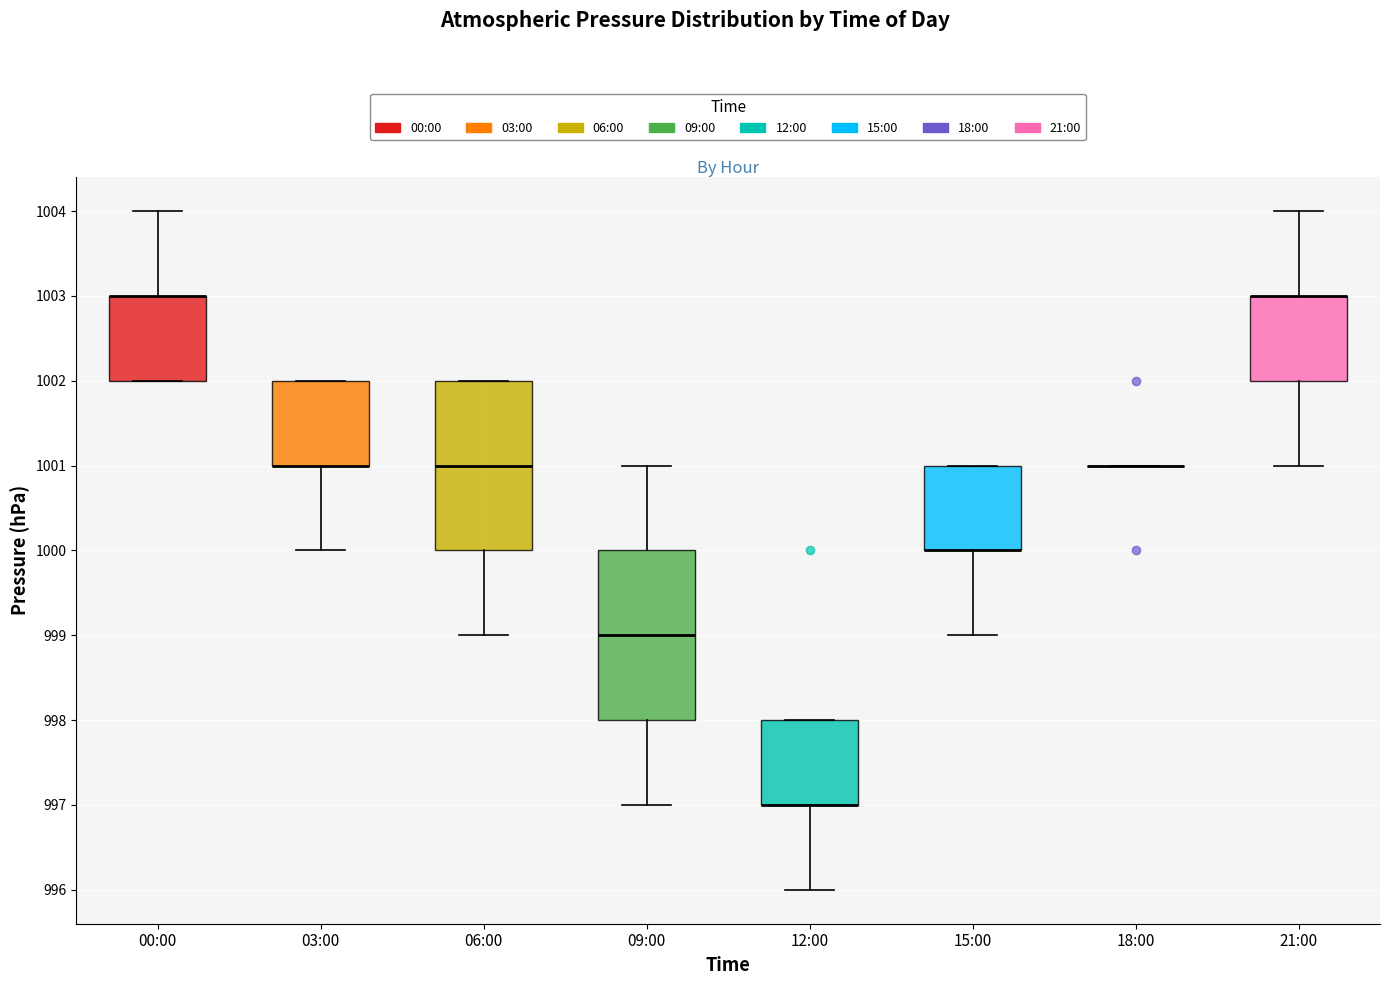

Reading left to right, transcribe this box plot: for each box, give where its median line is, the range the box spans, and where its two whiskers end, as read against the y-axis. The values are not printed on the chart, so give them approximately, as read against the axis.

00:00: median 1003 (drawn on the box's upper edge), box 1002 to 1003, whiskers 1002 to 1004
03:00: median 1001 (drawn on the box's lower edge), box 1001 to 1002, whiskers 1000 to 1002
06:00: median 1001, box 1000 to 1002, whiskers 999 to 1002
09:00: median 999, box 998 to 1000, whiskers 997 to 1001
12:00: median 997 (drawn on the box's lower edge), box 997 to 998, whiskers 996 to 998
15:00: median 1000 (drawn on the box's lower edge), box 1000 to 1001, whiskers 999 to 1001
18:00: box collapsed to a line at 1001, whiskers 1001 to 1001
21:00: median 1003 (drawn on the box's upper edge), box 1002 to 1003, whiskers 1001 to 1004